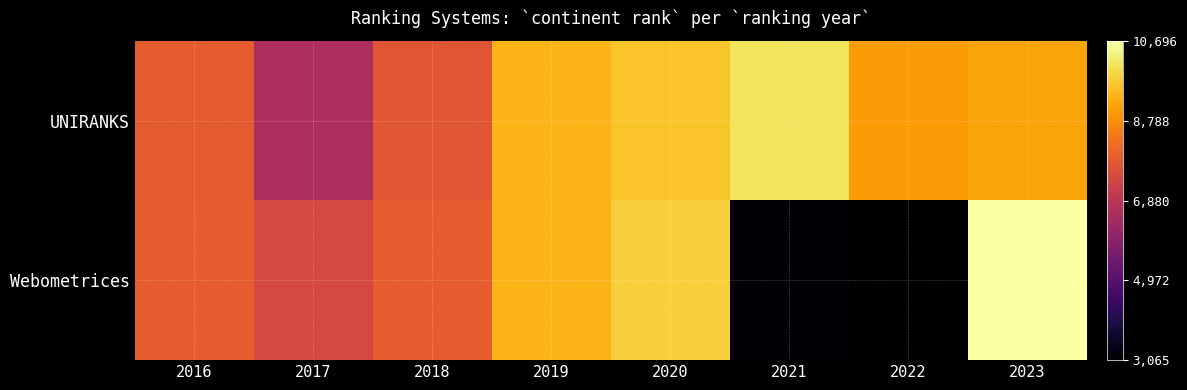

Reading left to right, extract all data points from this chart.

UNIRANKS: 2016=7876	2017=6561	2018=7756	2019=9413	2020=9640	2021=10143	2022=9009	2023=9174
Webometrices: 2016=7911	2017=7467	2018=7911	2019=9398	2020=9824	2021=3167	2022=3065	2023=10696